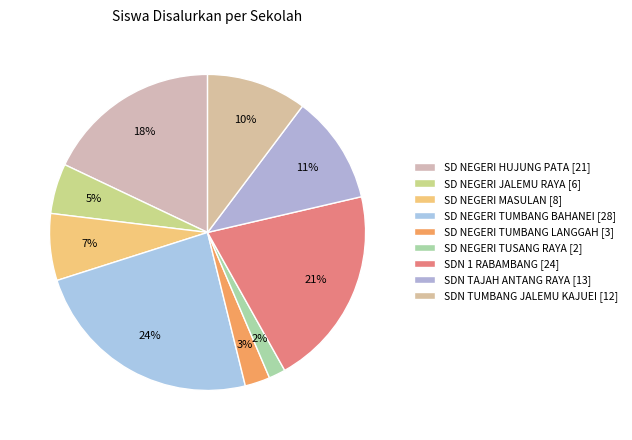

Which slice is the largest?

SD NEGERI TUMBANG BAHANEI